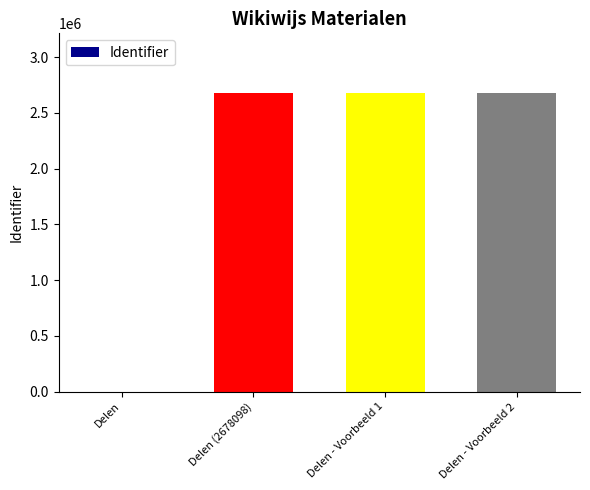

The chart shows a value of 0 at Delen. True or false?

True